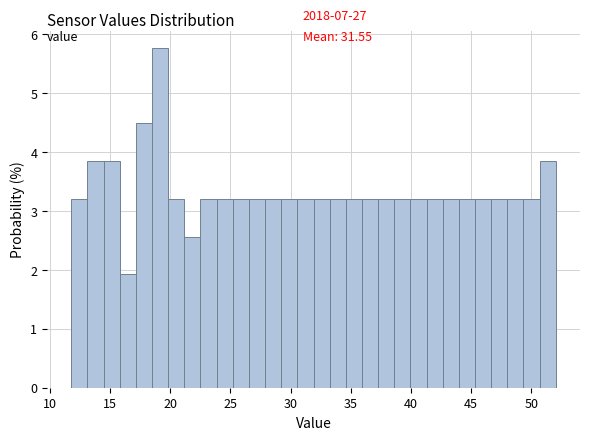

Read against the x-axis, roughly where is the centre of the tallest bar?

19.0